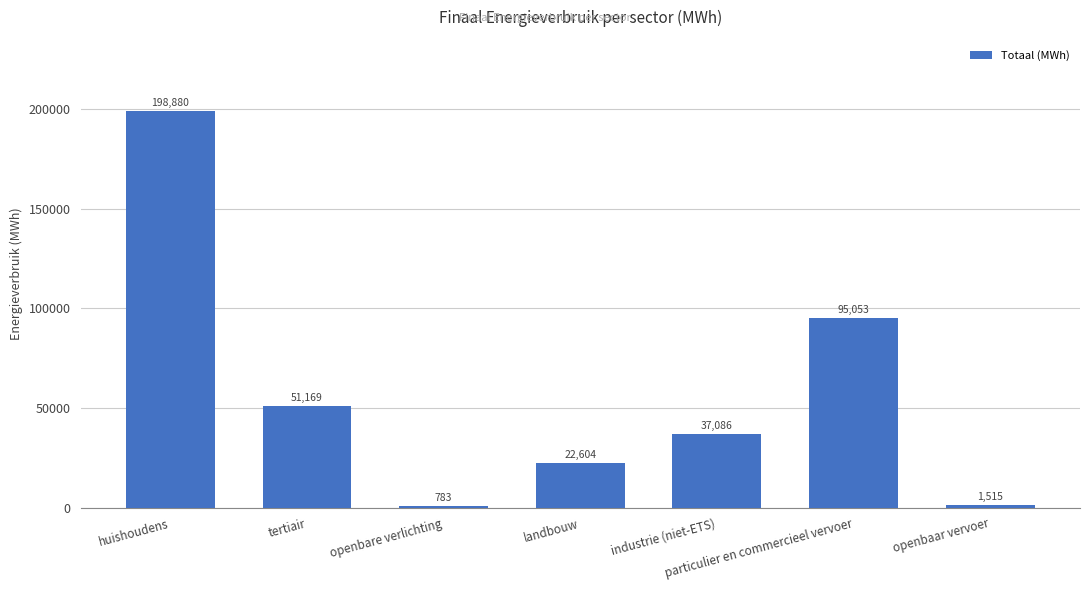

What is the difference between the maximum and second lowest values?

197365.7